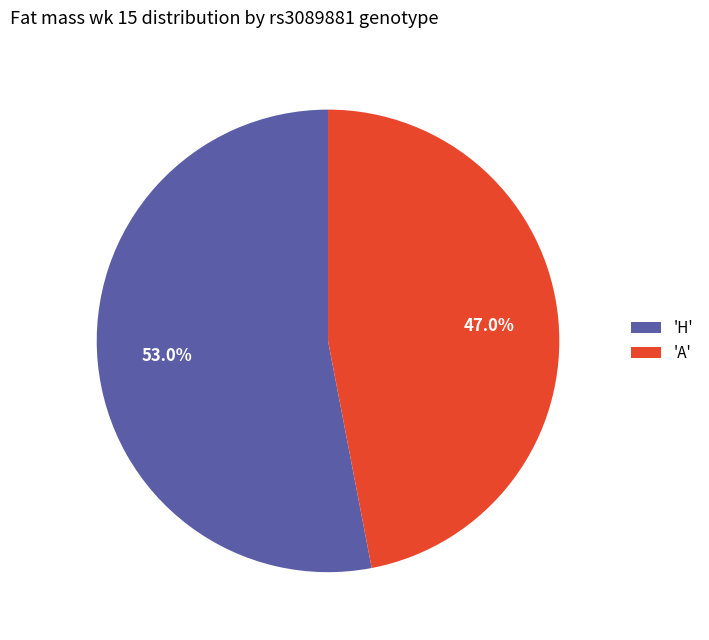

What percentage is NOT represented by 'H'?

47.0%